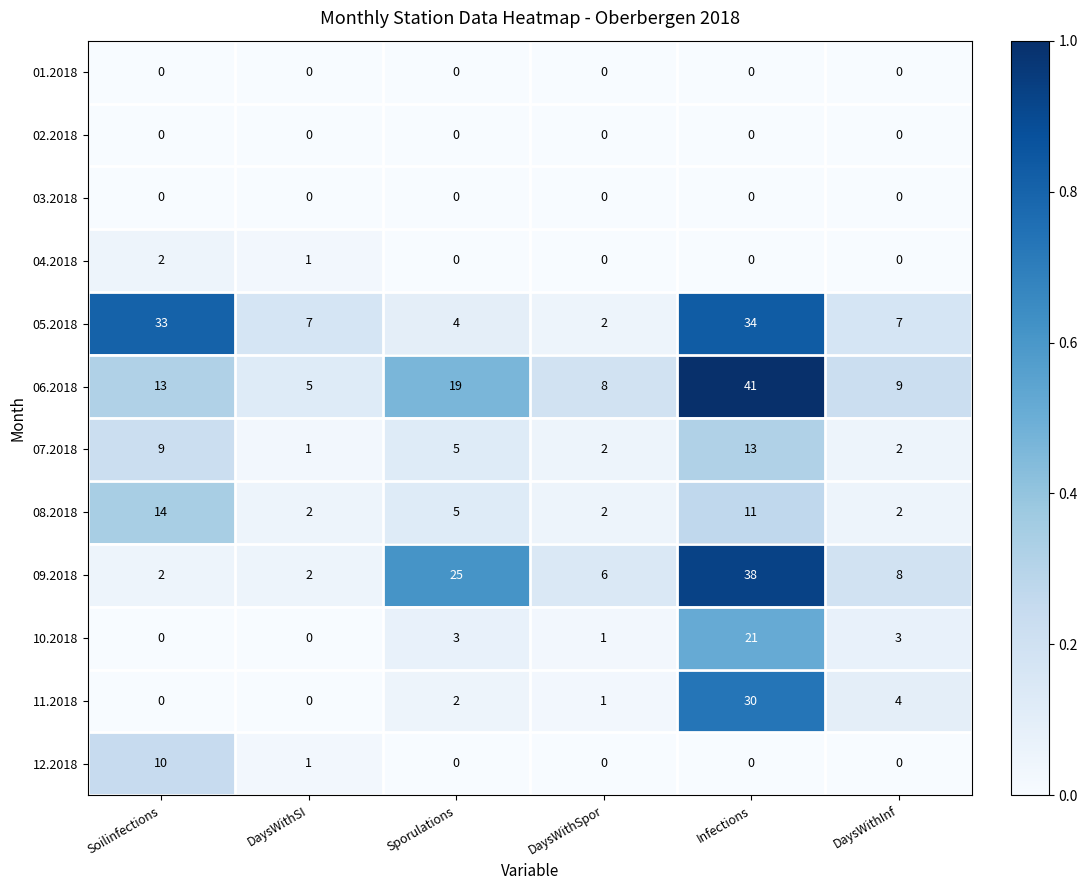

What is the difference between the highest and lowest values at Sporulations?

25